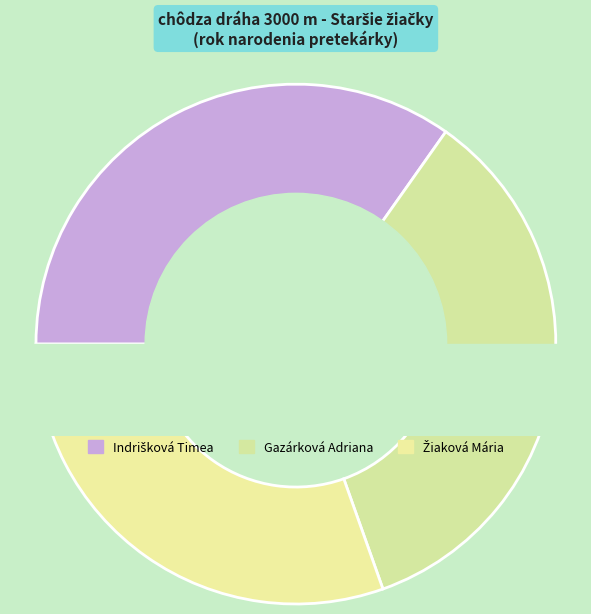

How many segments does this pie chart have?

3